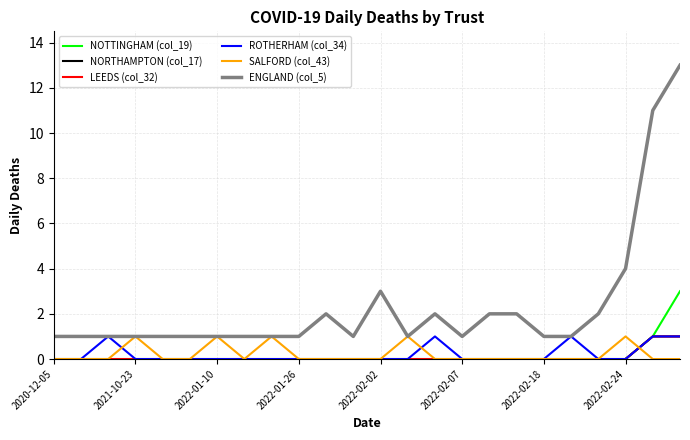

True or false: ROTHERHAM (col_34) and NOTTINGHAM (col_19) cross at least once.

False